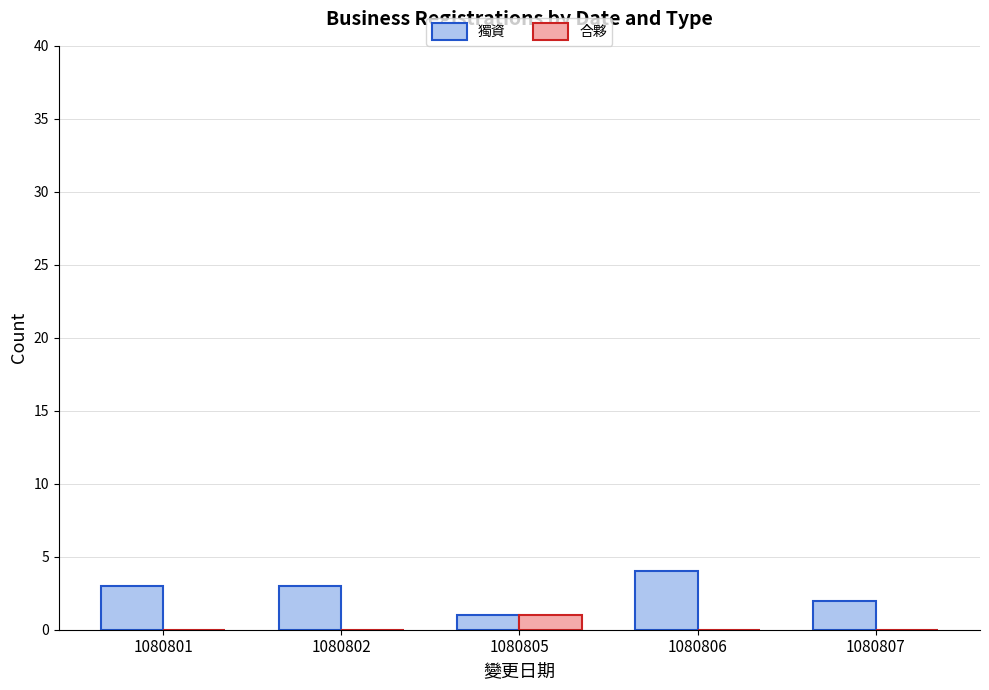

What is the highest value of the 獨資 series?

4